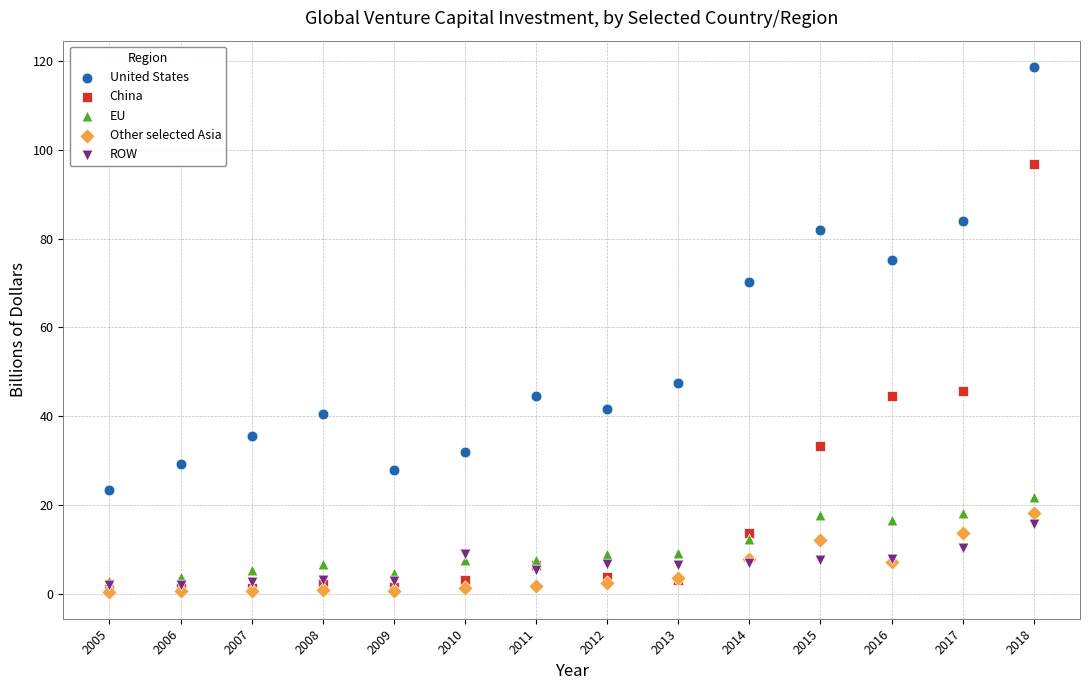

Which series has the widest spread of Y values?

China